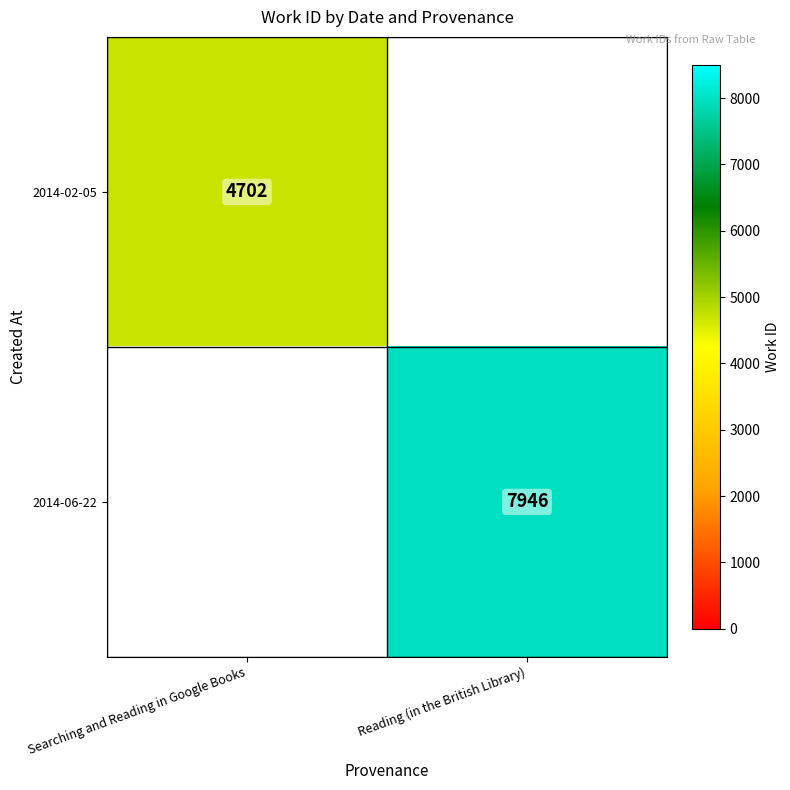

The value of 2014-02-05 at Searching and Reading in Google Books is 8283. True or false?

False